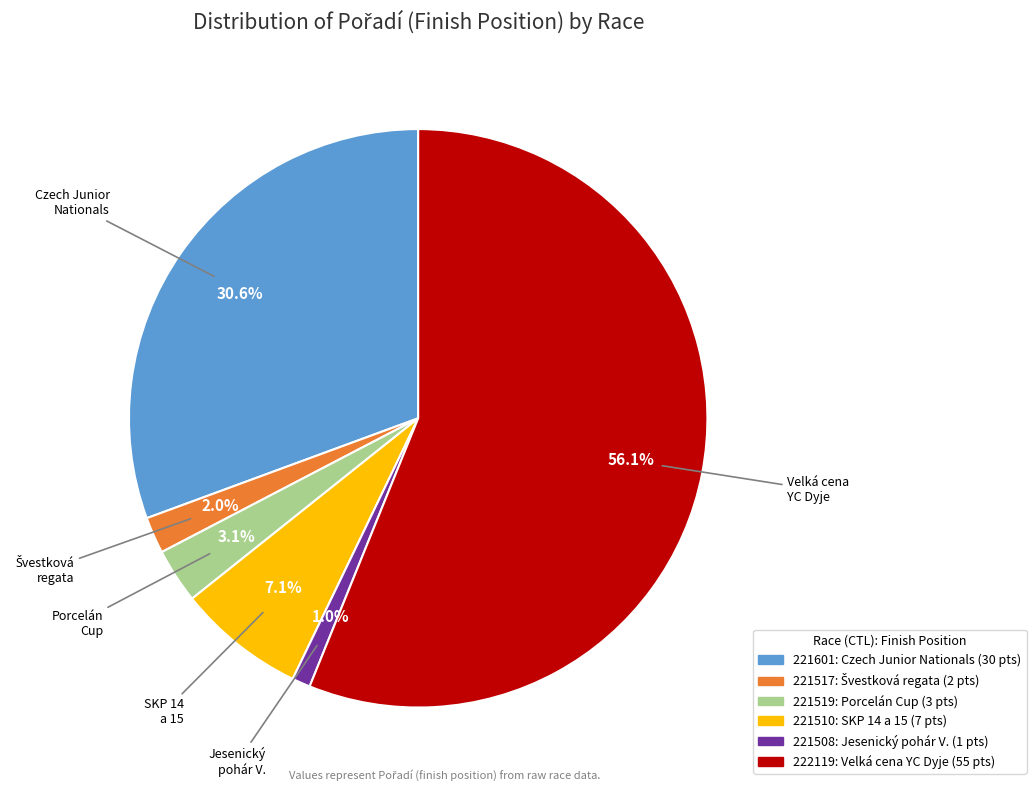

Is there any slice that represents more than half of the pie?

Yes